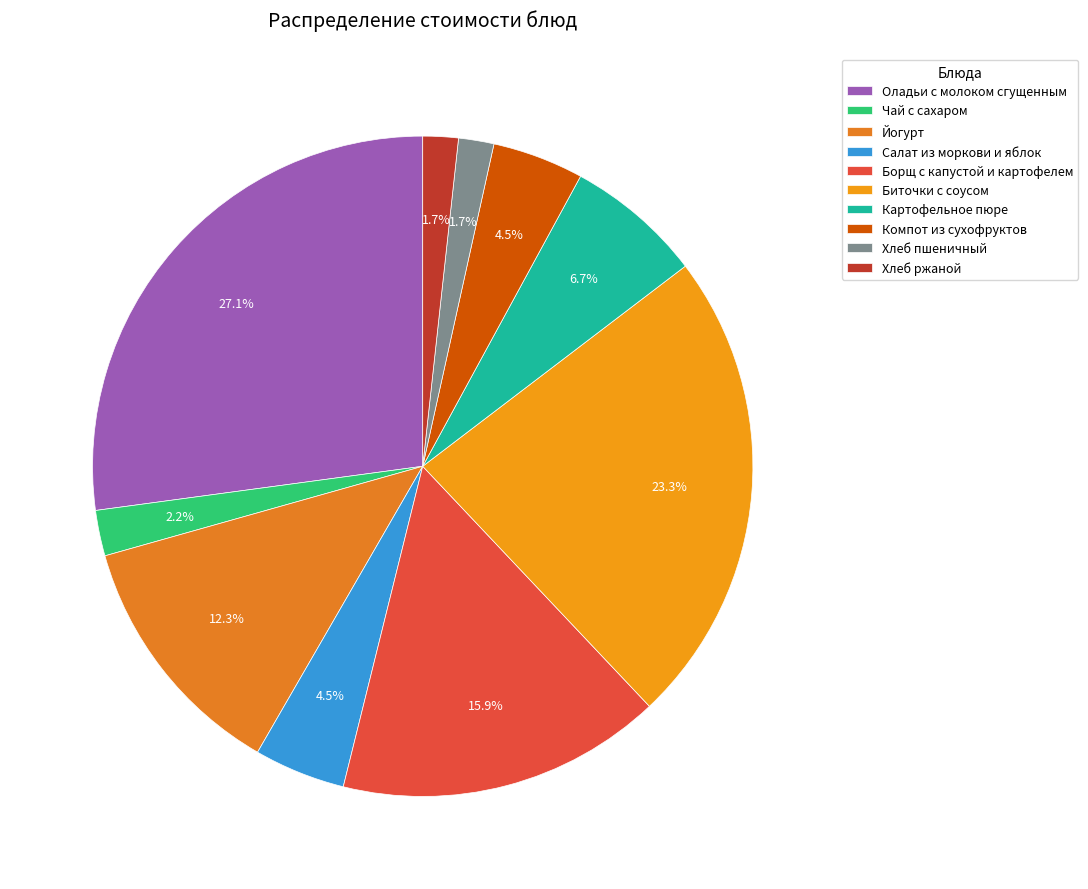

Rank the categories by value from highest to lowest.

Оладьи с молоком сгущенным, Биточки с соусом, Борщ с капустой и картофелем, Йогурт, Картофельное пюре, Салат из моркови и яблок, Компот из сухофруктов, Чай с сахаром, Хлеб пшеничный, Хлеб ржаной